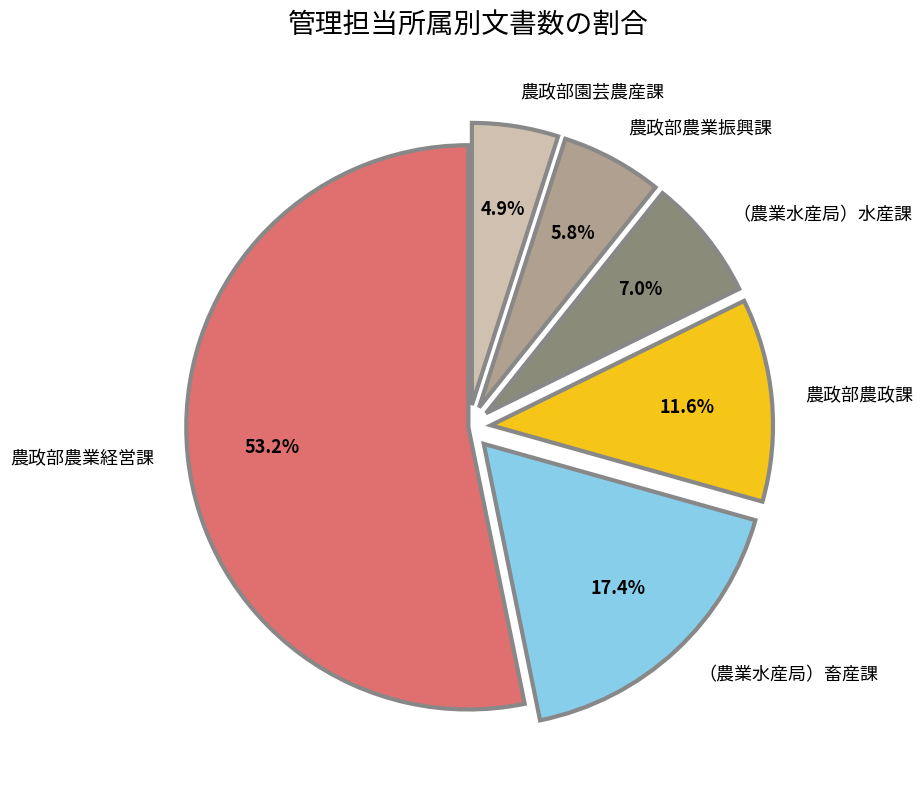

How many slices are in this pie chart?

6